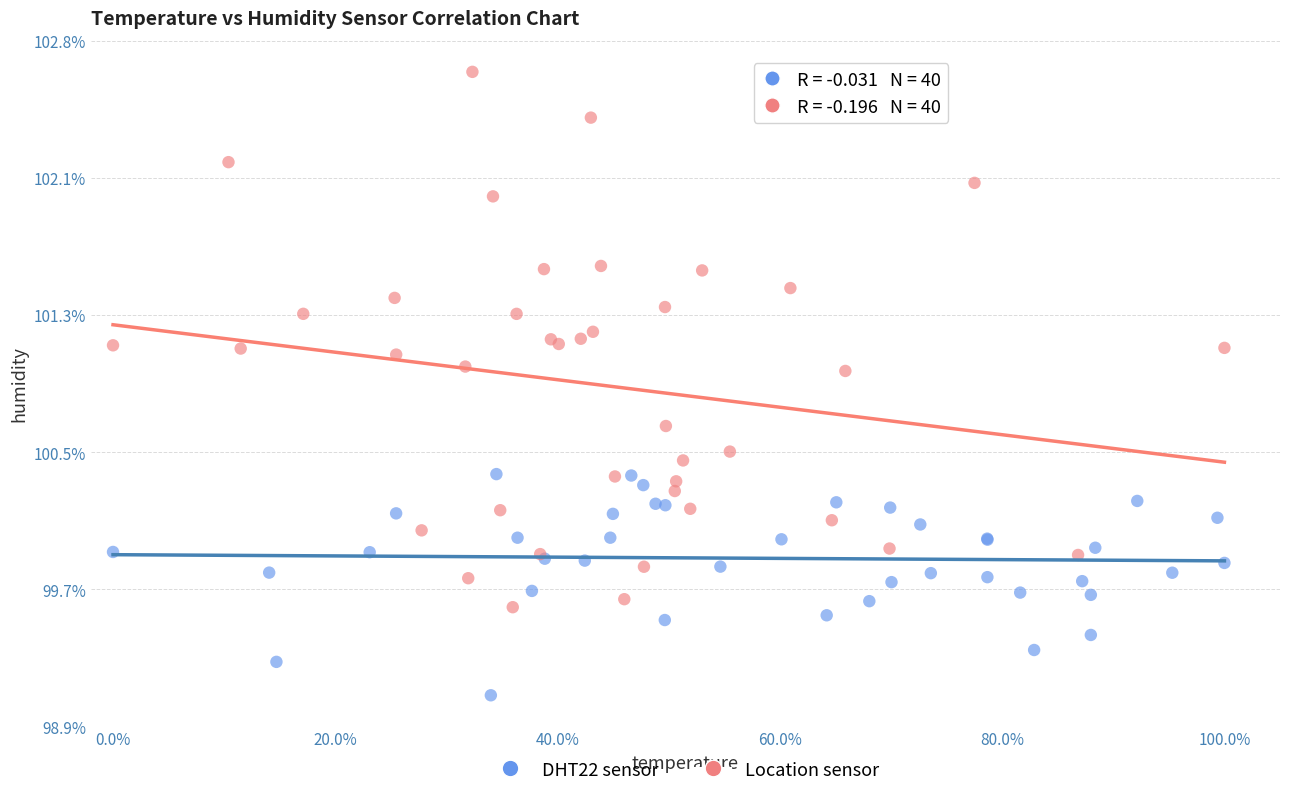

What are all the series names shown in the legend?

DHT22 sensor, Location sensor